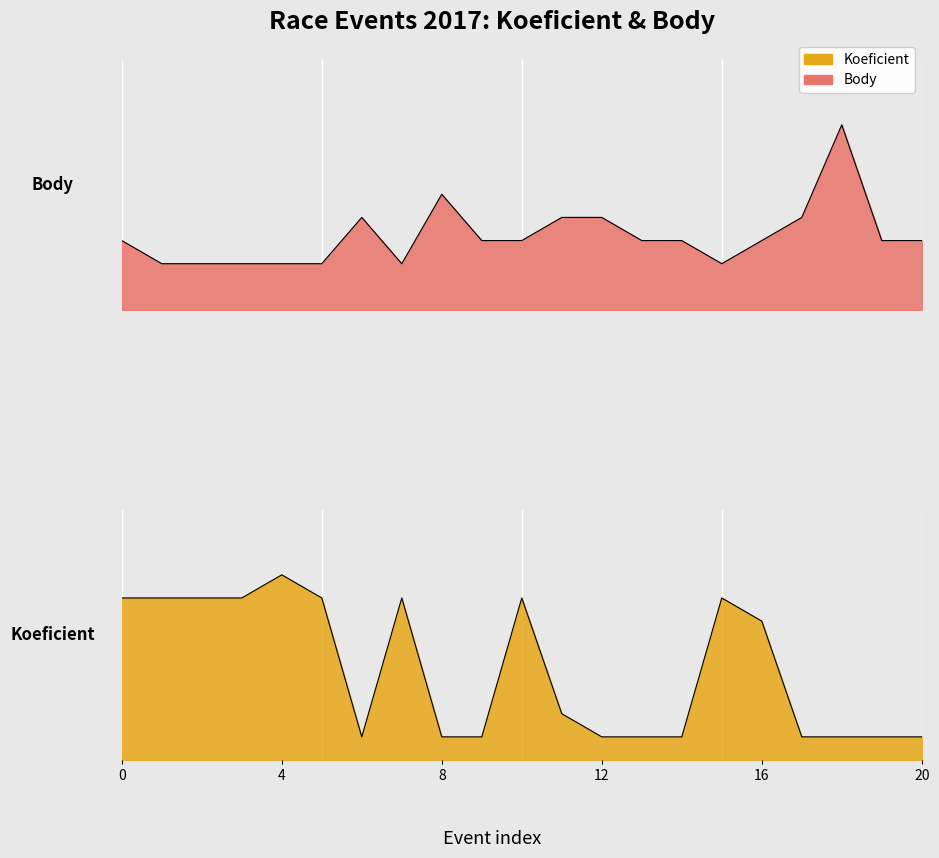

How many data points in Body are less than 3?

7